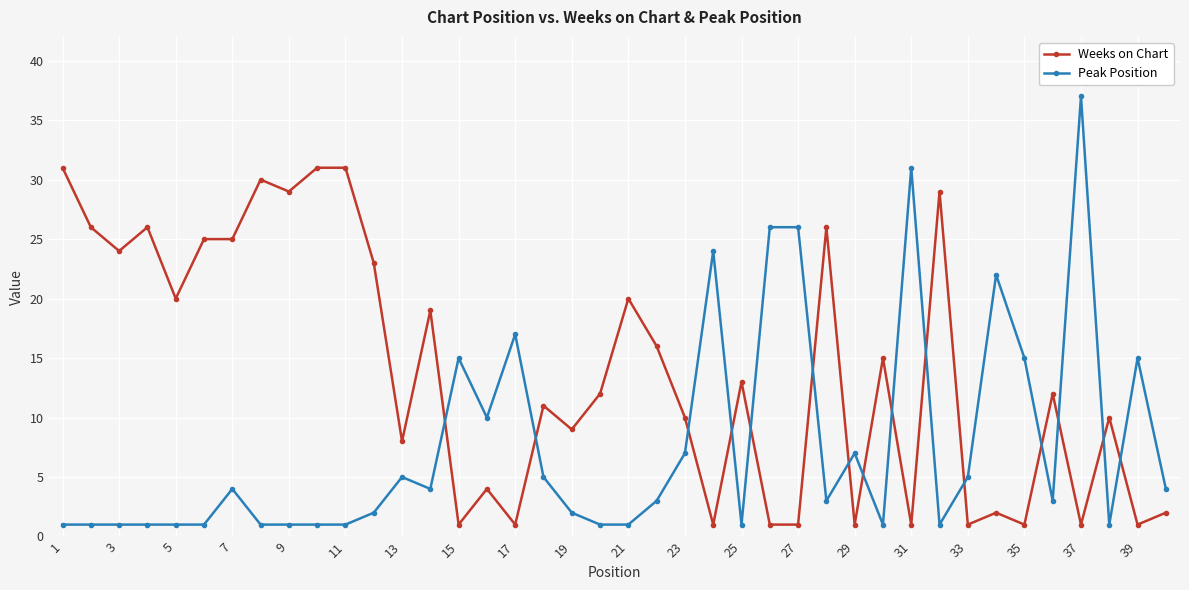

Which series has the largest range (max minus min)?

Peak Position